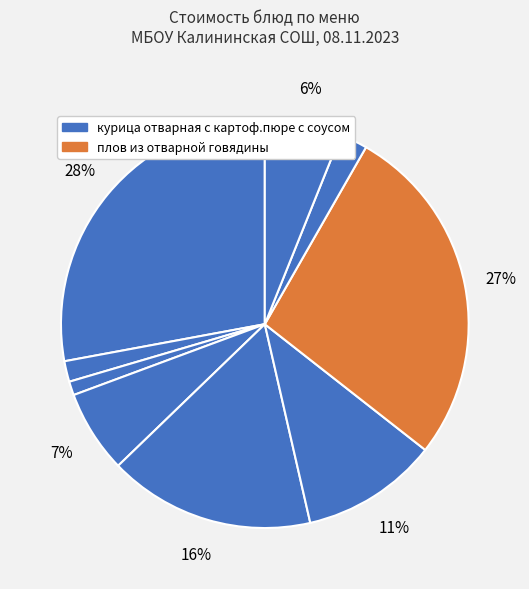

Count the number of slices in the pie.

9